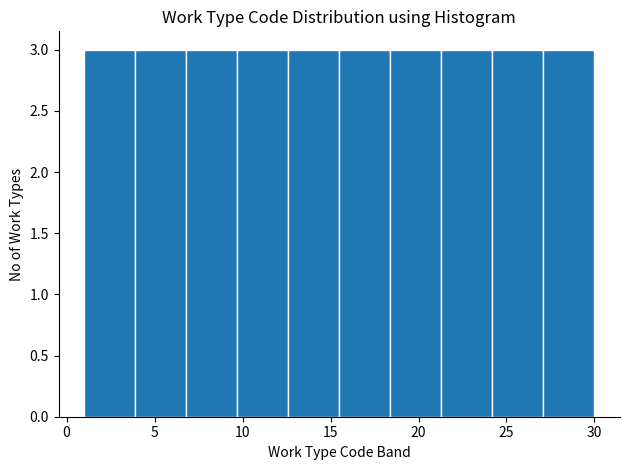

Reading left to right, list every bar in this chart as the range it spans on the x-axis followed by its height. Neither the bar edges nor the heights are printed on the chart, so give them approximately, as read against the axes.

1.0 to 3.9: 3
3.9 to 6.8: 3
6.8 to 9.7: 3
9.7 to 12.6: 3
12.6 to 15.5: 3
15.5 to 18.4: 3
18.4 to 21.3: 3
21.3 to 24.2: 3
24.2 to 27.1: 3
27.1 to 30.0: 3